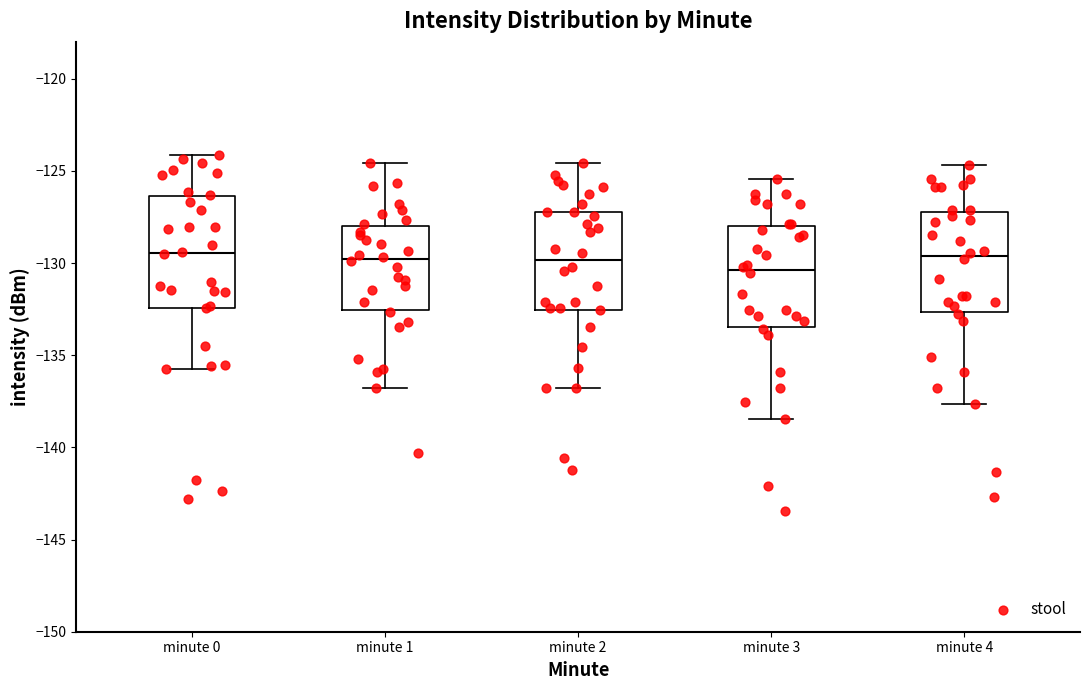

Reading left to right, transcribe this box plot: for each box, give where its median line is, the range the box spans, and where its two whiskers end, as read against the y-axis. The values are not printed on the chart, so give them approximately, as read against the axis.

minute 0: median -129.5, box -132.5 to -126.5, whiskers -135.5 to -124.0
minute 1: median -130.0, box -132.5 to -128.0, whiskers -137.0 to -124.5
minute 2: median -130.0, box -132.5 to -127.0, whiskers -137.0 to -124.5
minute 3: median -130.5, box -133.5 to -128.0, whiskers -138.5 to -125.5
minute 4: median -129.5, box -132.5 to -127.0, whiskers -137.5 to -124.5